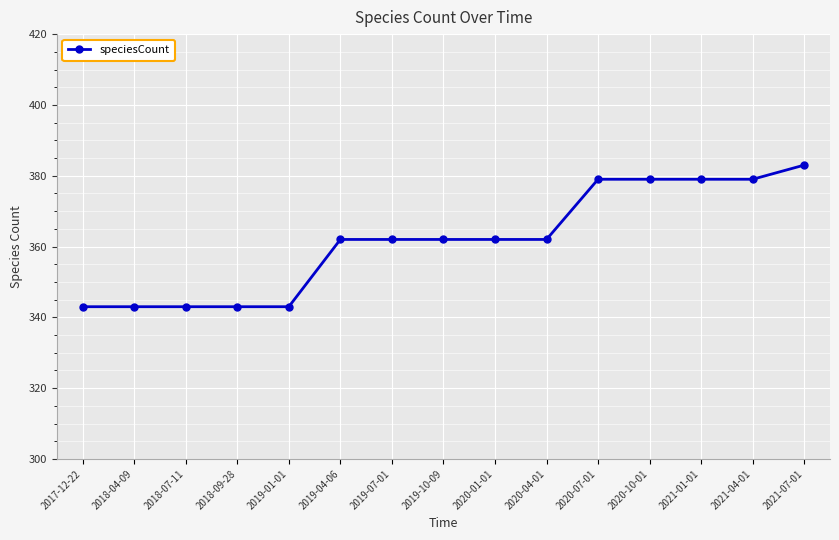

What is the label of the 12th point from the left?

2020-10-01